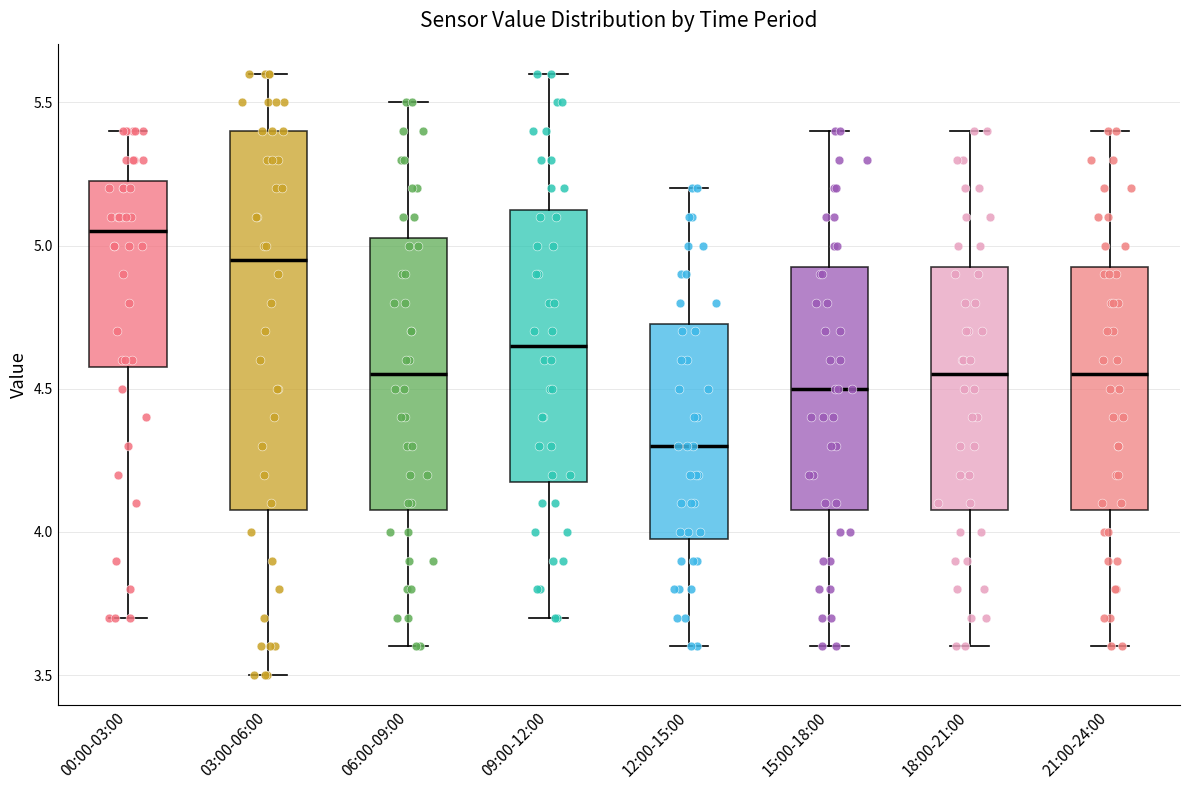

Which box has the highest median line?

00:00-03:00